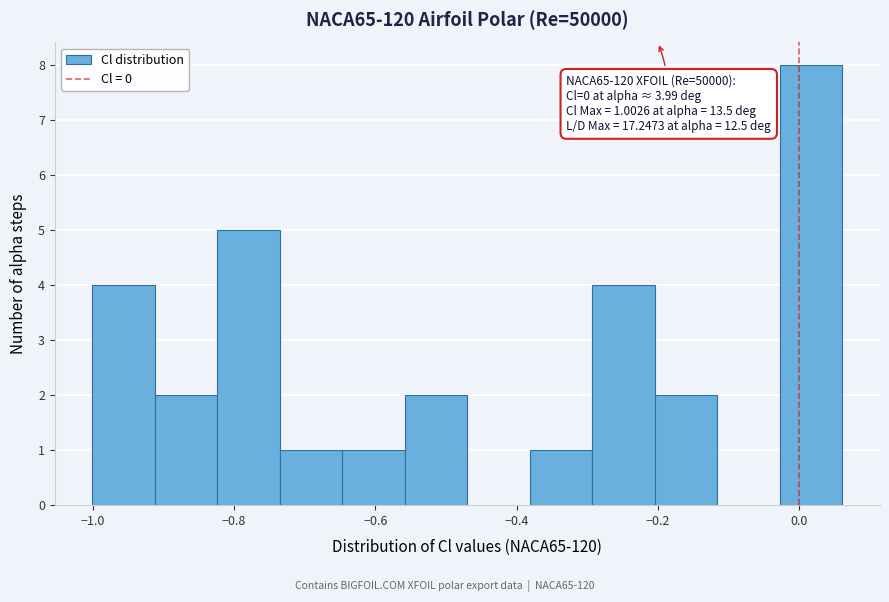

Over which range of the x-axis is the bar tallest?

-0.02 to 0.06